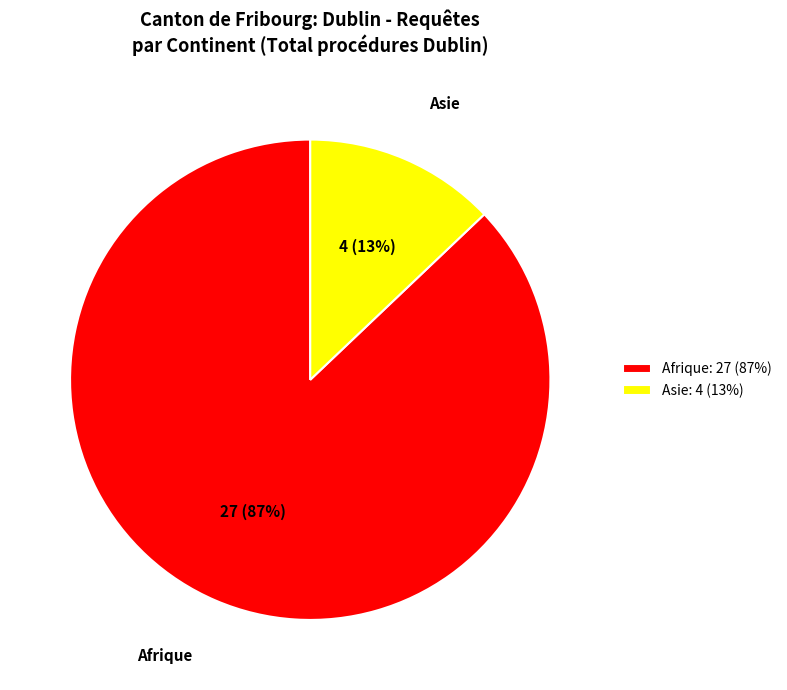

How many slices are in this pie chart?

2